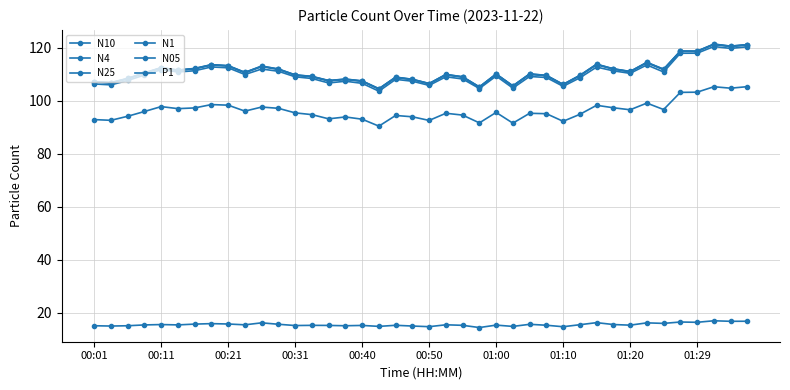

In N05, how many points are higher than both neighbors (excluding endpoints)?

11